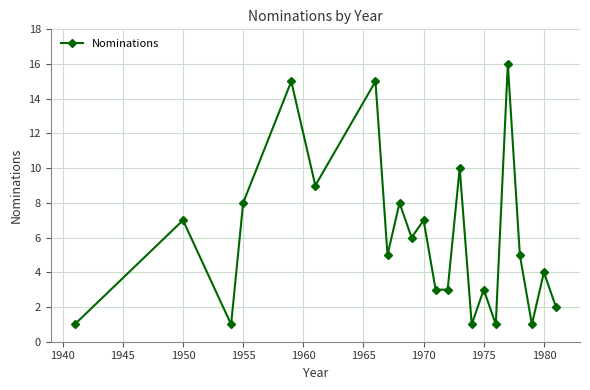

What is the value of the 12th point from the left?

3